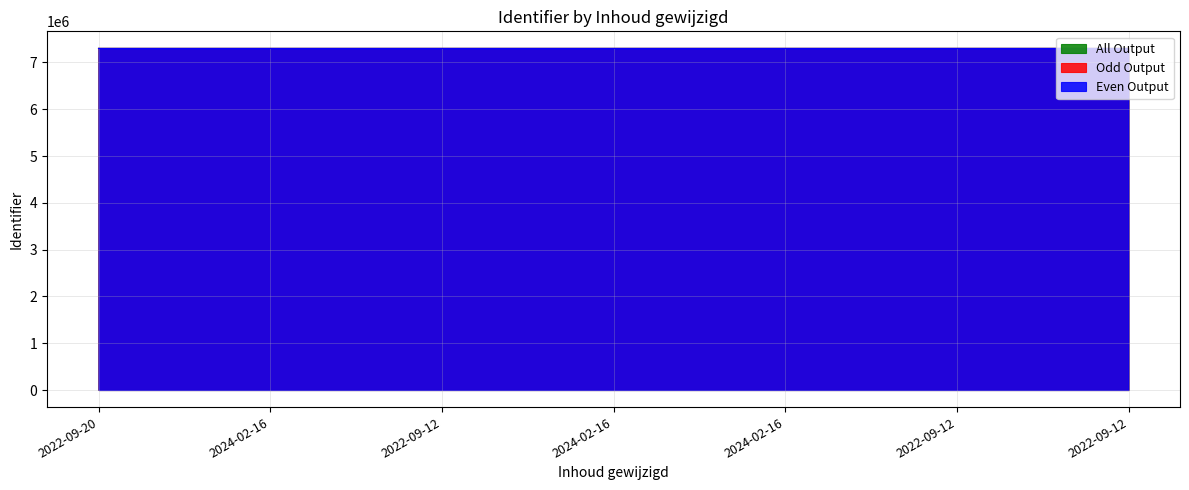

The Identifier series shows 11186401 at 2024-02-16. True or false?

False